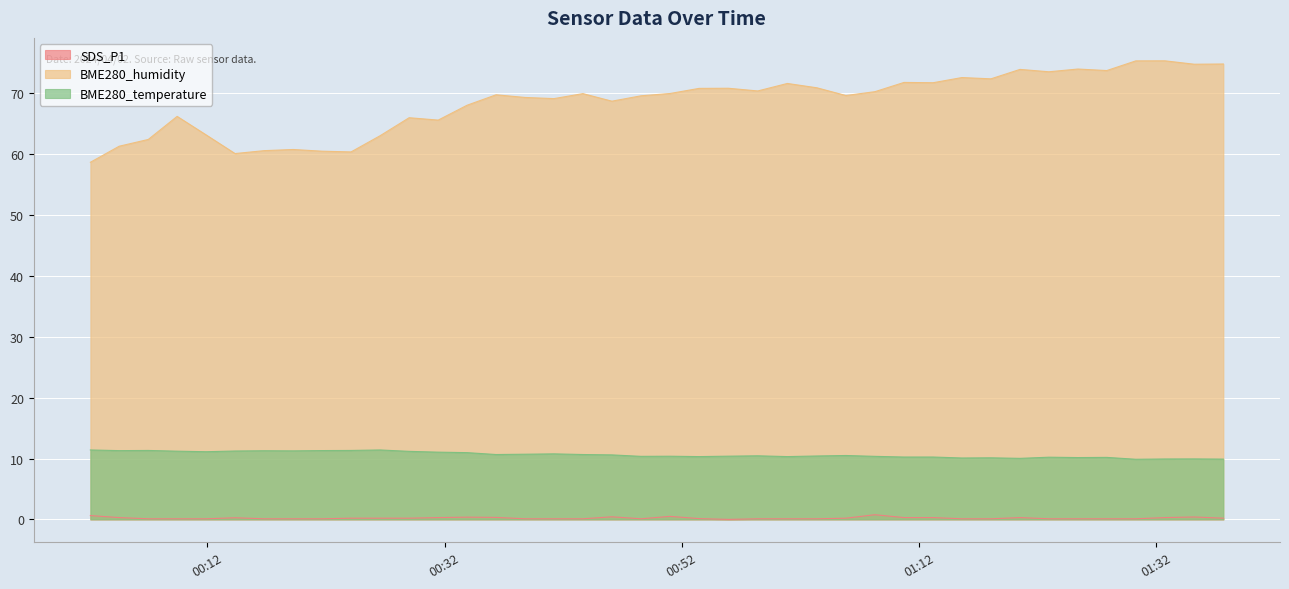

True or false: SDS_P1 and BME280_temperature cross at least once.

False